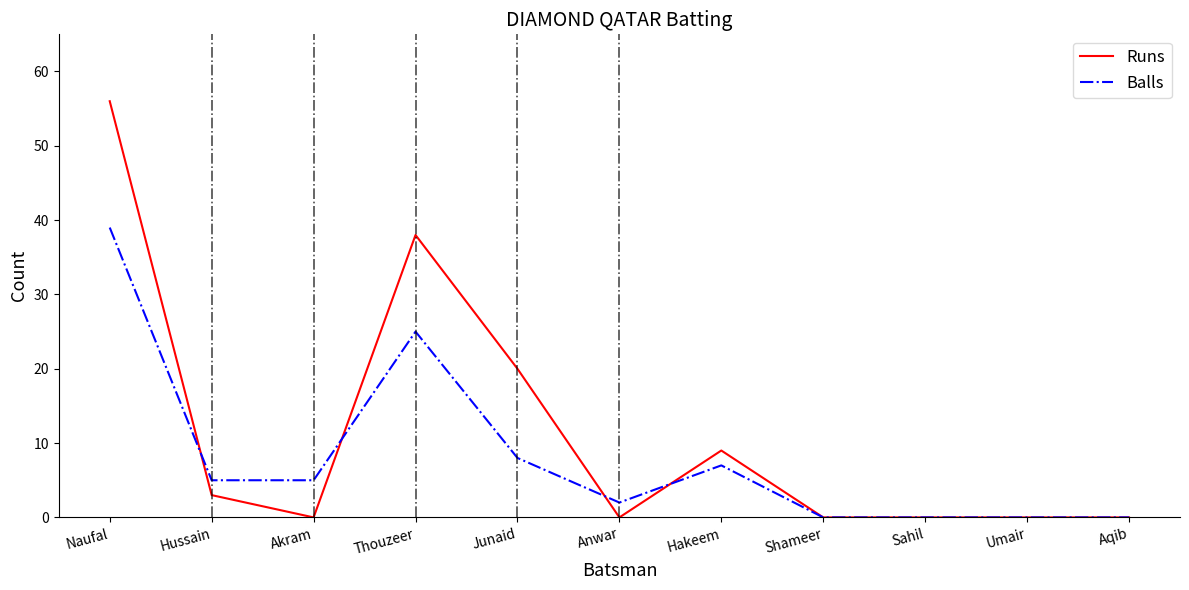

At which label is Balls closest to 19?

Thouzeer